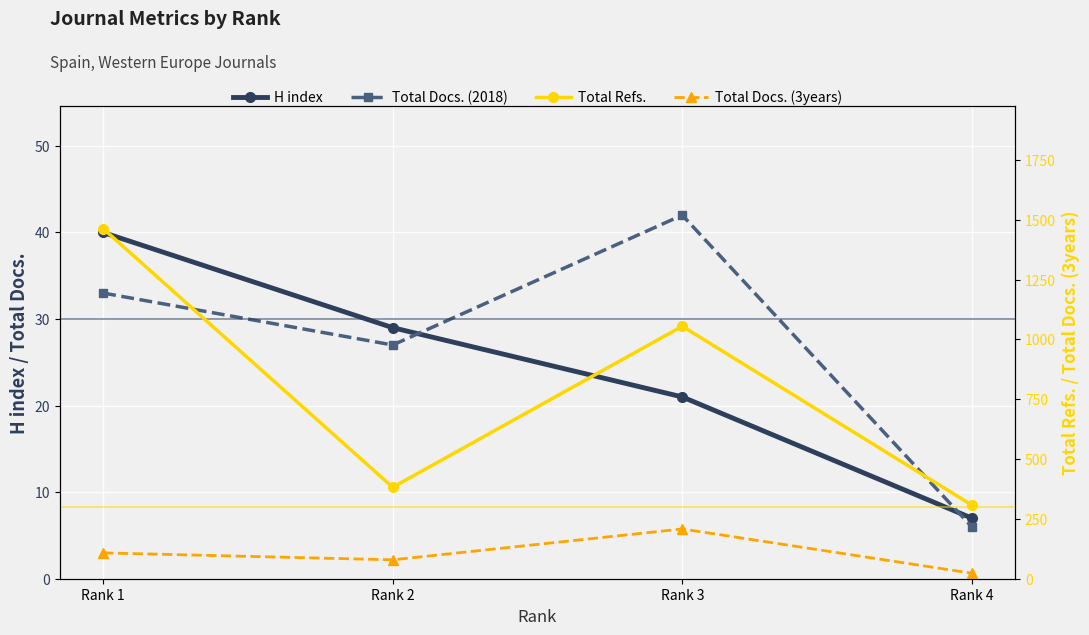

How many data points in Total Refs. are less than 1055?

2